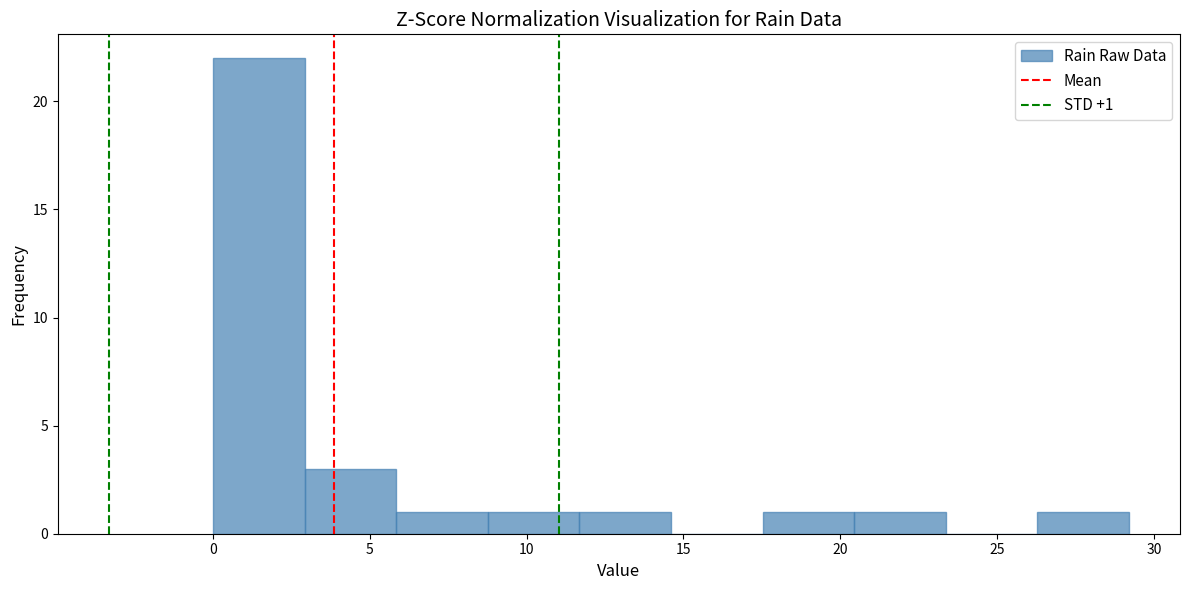

Which range on the x-axis has the tallest bar?

0.0 to 3.0